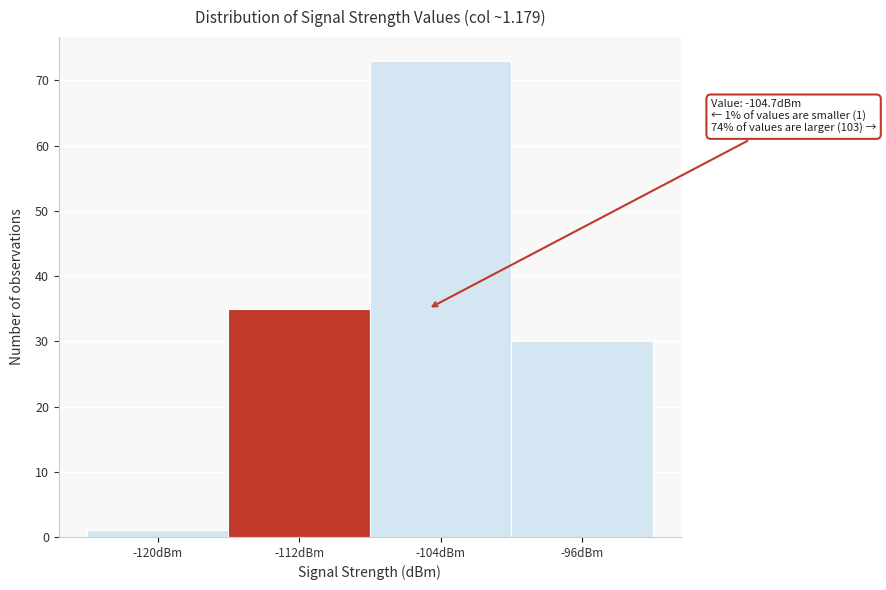

Reading left to right, what are all the values shown in this chart?

-120dBm=1	-112dBm=35	-104dBm=73	-96dBm=30